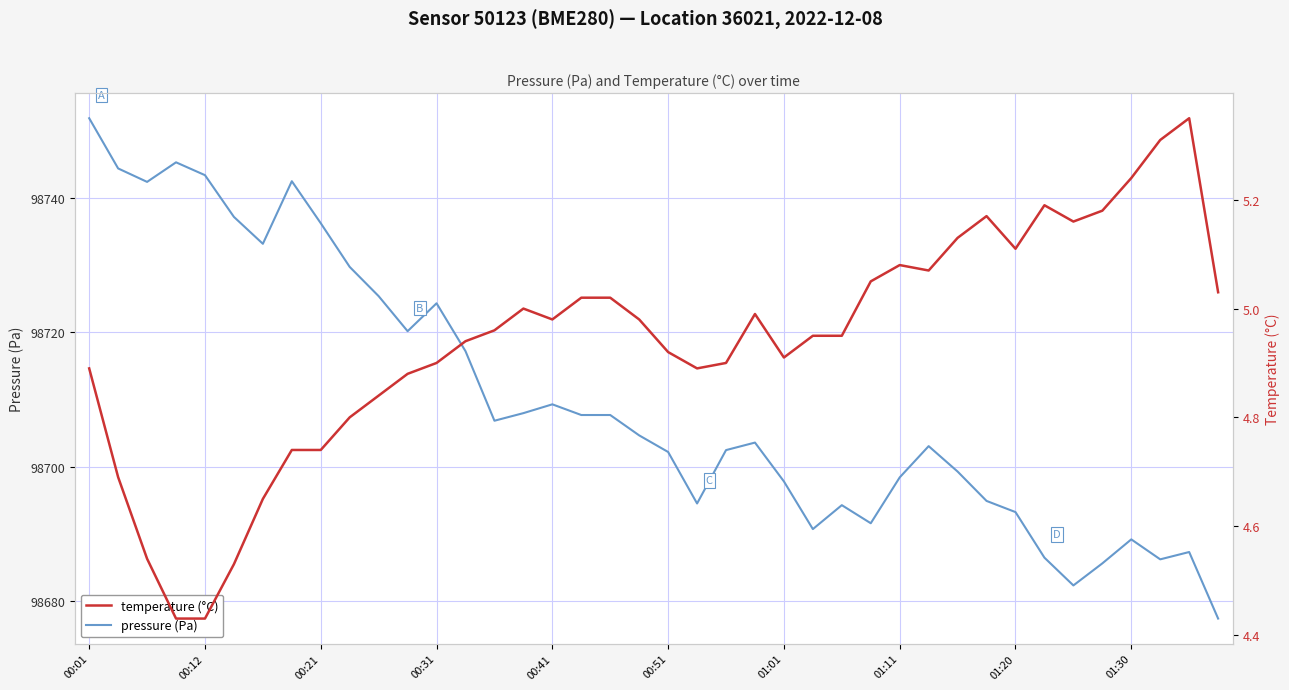

Rank the series by their average value, from highest to lowest.

pressure, temperature